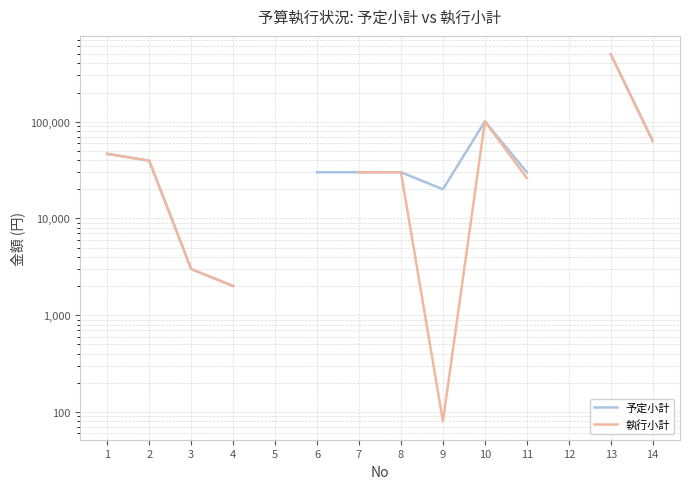

What is the sum of the 執行小計 values at 4 and 3?

5000.0